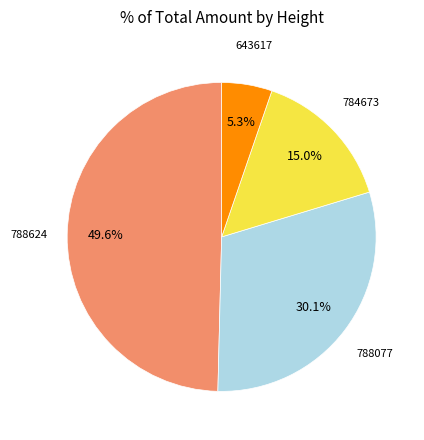

Which has a higher value, 788077 or 788624?

788624